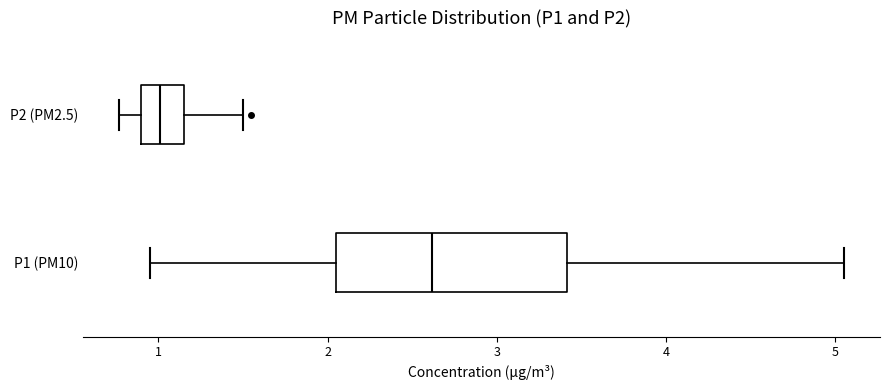

Comparing the boxes themselves (not the whiskers), which one is the widest?

P1 (PM10)